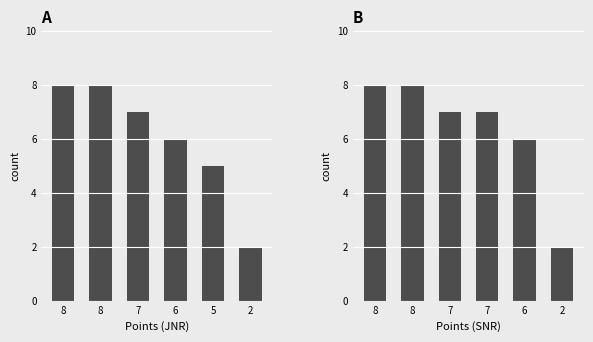

Does the chart contain stacked bars?

No